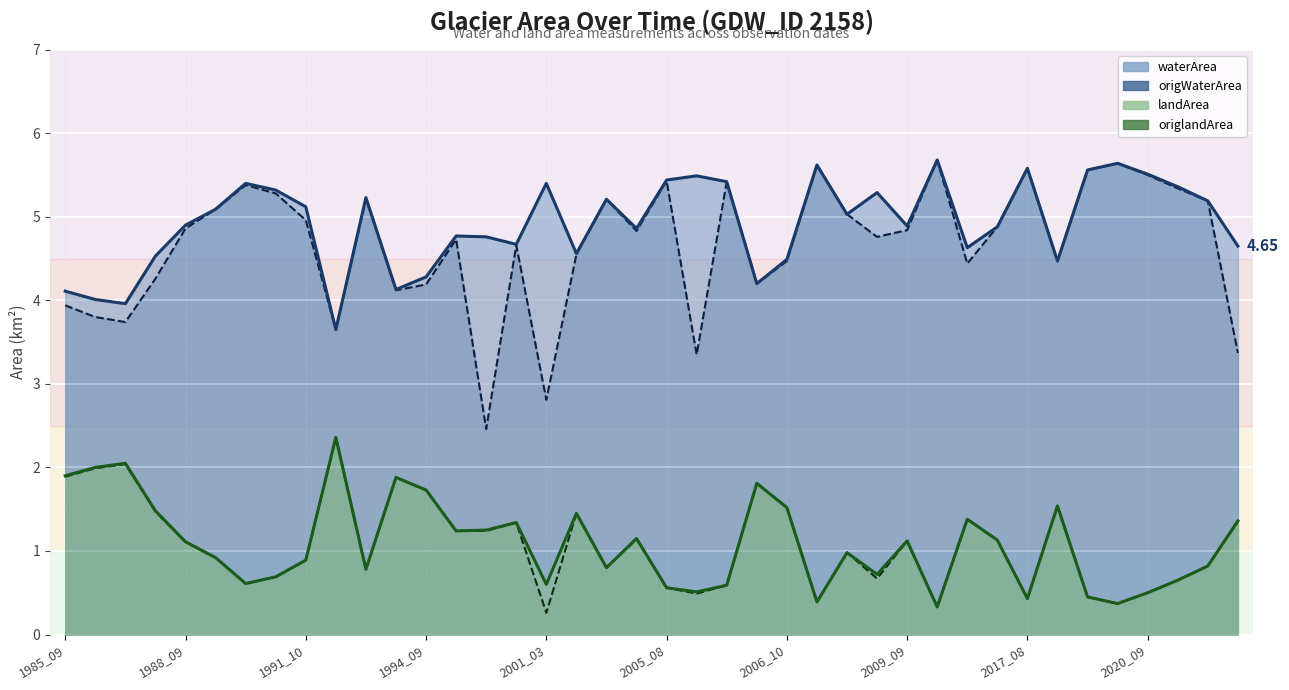

Reading right to left, transcribe all the data shown in this chart.

waterArea: 4.7	5.2	5.4	5.5	5.6	5.6	4.5	5.6	4.9	4.6	5.7	4.9	5.3	5.0	5.6	4.5	4.2	5.4	5.5	5.4	4.9	5.2	4.6	5.4	4.7	4.8	4.8	4.3	4.1	5.2	3.6	5.1	5.3	5.4	5.1	4.9	4.5	4.0	4.0	4.1
origWaterArea: 3.4	5.2	5.3	5.5	5.6	5.6	4.5	5.6	4.9	4.4	5.7	4.8	4.8	5.0	5.6	4.5	4.2	5.4	3.4	5.4	4.8	5.2	4.5	2.8	4.7	2.5	4.7	4.2	4.1	5.2	3.6	5.0	5.3	5.4	5.1	4.9	4.3	3.7	3.8	3.9
landArea: 1.4	0.8	0.7	0.5	0.4	0.5	1.5	0.4	1.1	1.4	0.3	1.1	0.7	1.0	0.4	1.5	1.8	0.6	0.5	0.6	1.1	0.8	1.4	0.6	1.3	1.2	1.2	1.7	1.9	0.8	2.4	0.9	0.7	0.6	0.9	1.1	1.5	2.0	2.0	1.9
origlandArea: 1.4	0.8	0.7	0.5	0.4	0.5	1.5	0.4	1.1	1.4	0.3	1.1	0.7	1.0	0.4	1.5	1.8	0.6	0.5	0.6	1.1	0.8	1.4	0.3	1.3	1.2	1.2	1.7	1.9	0.8	2.4	0.9	0.7	0.6	0.9	1.1	1.5	2.0	2.0	1.9